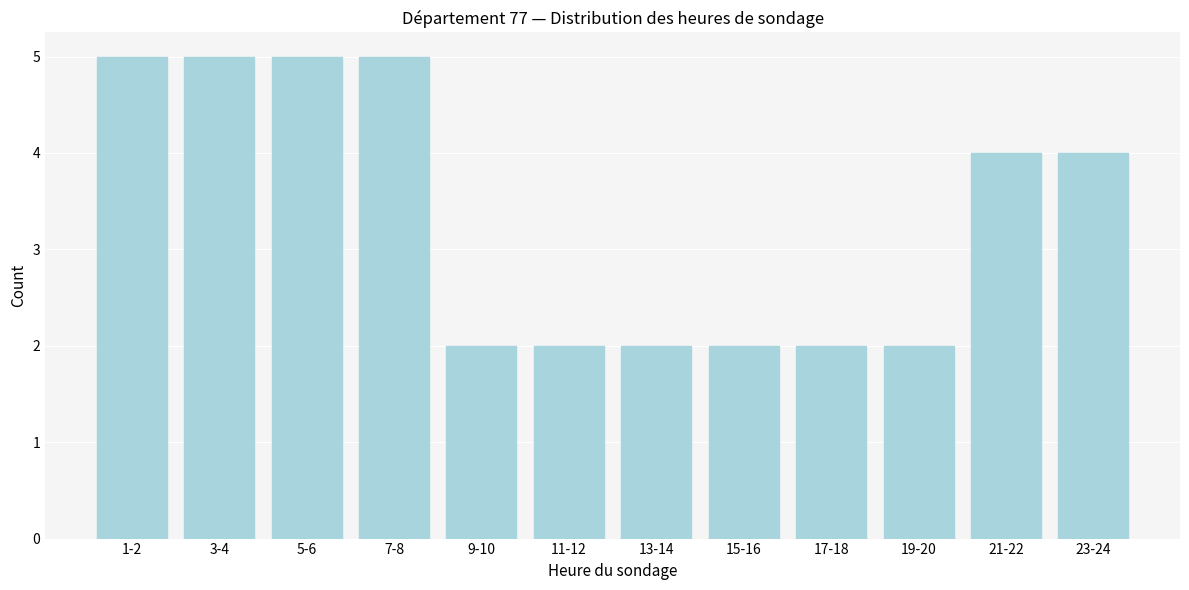

Reading right to left, extract all data points from this chart.

4	4	2	2	2	2	2	2	5	5	5	5